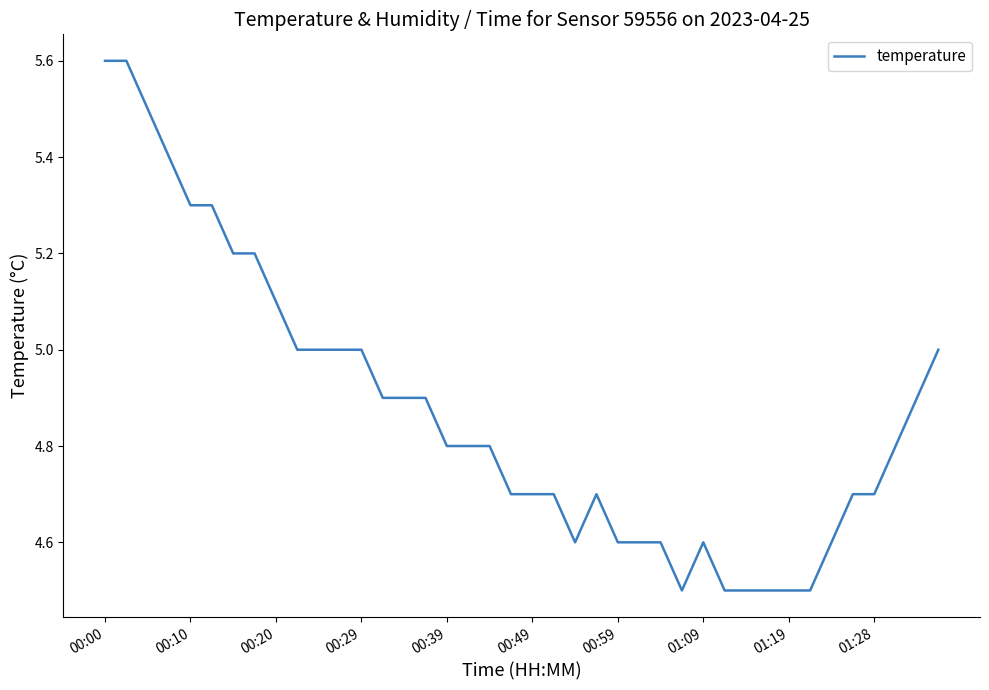

What is the greatest value displayed?

5.6